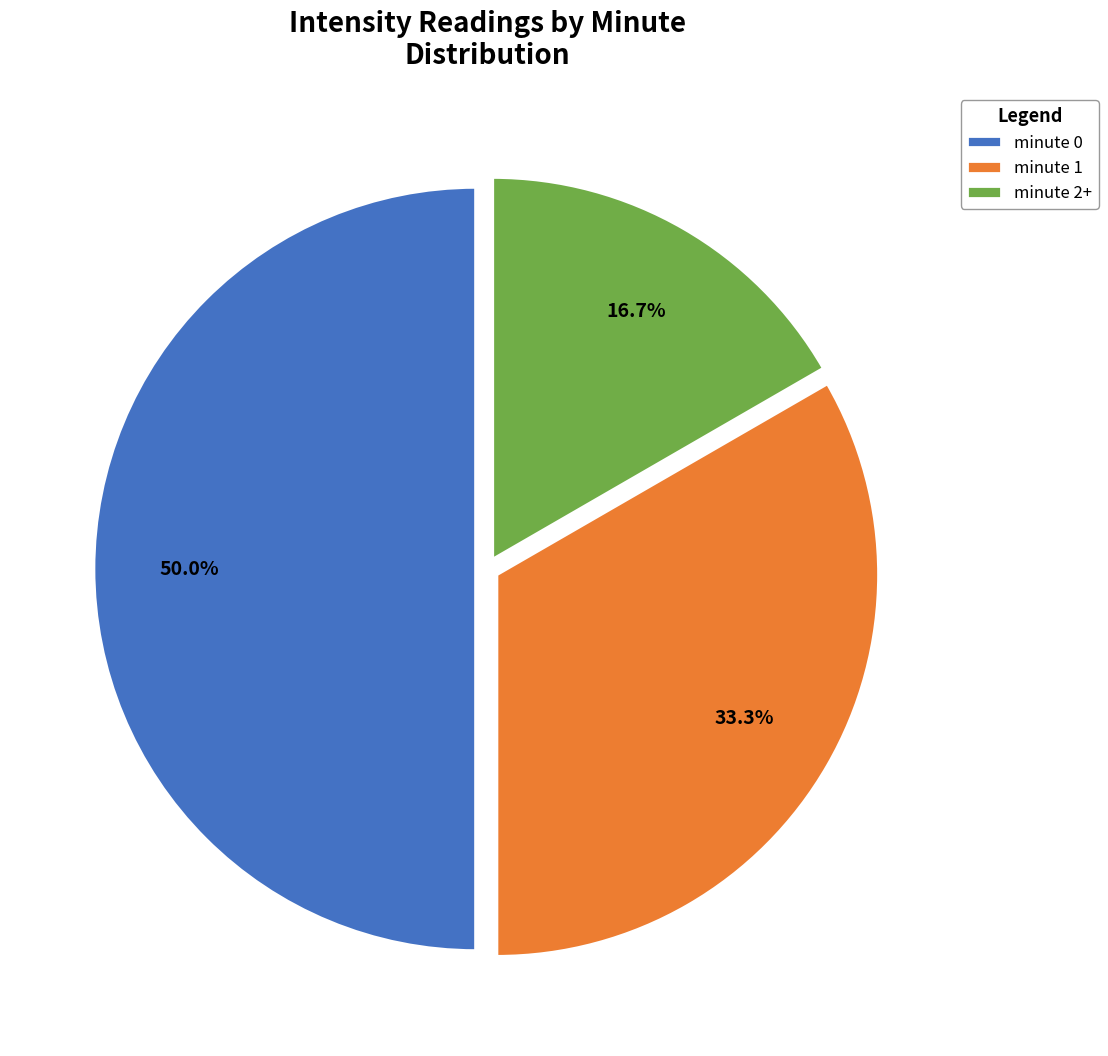

What is the largest slice in the pie chart?

minute 0